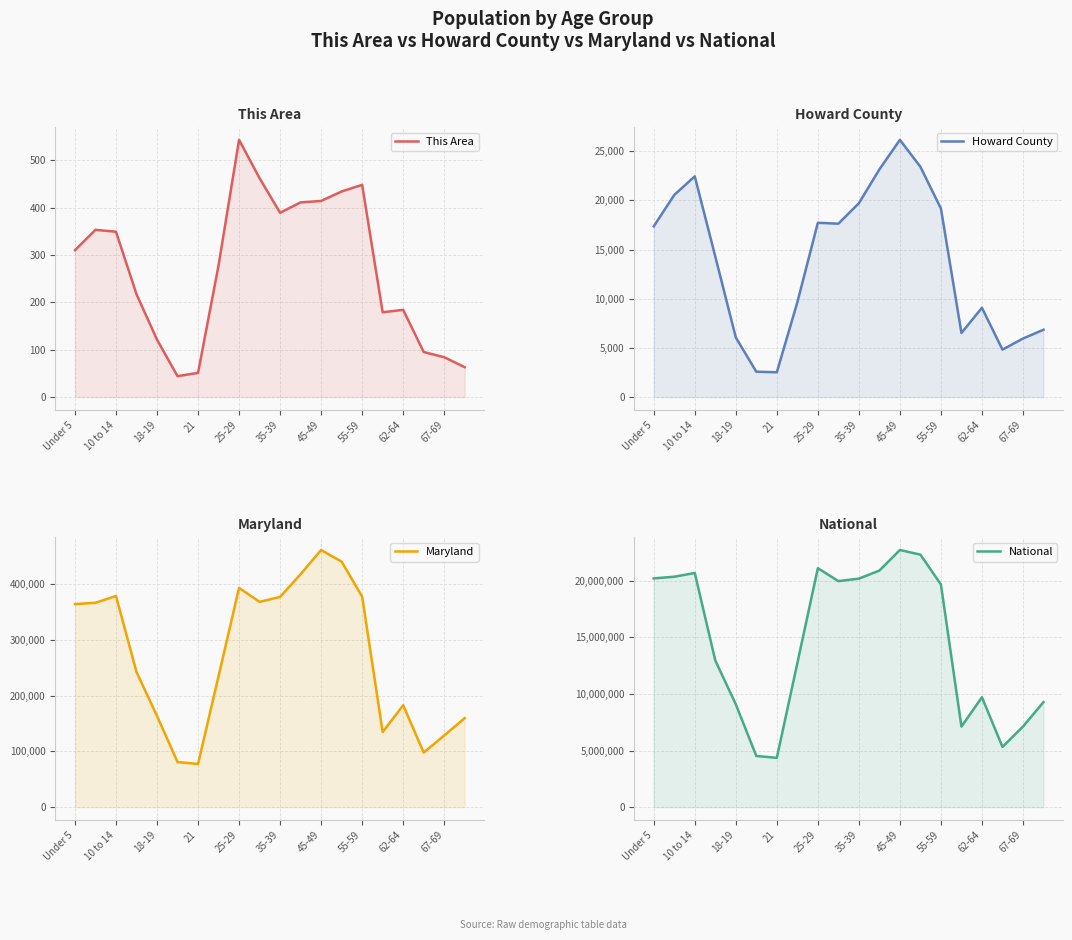

Which series has the largest total across all categories?

National